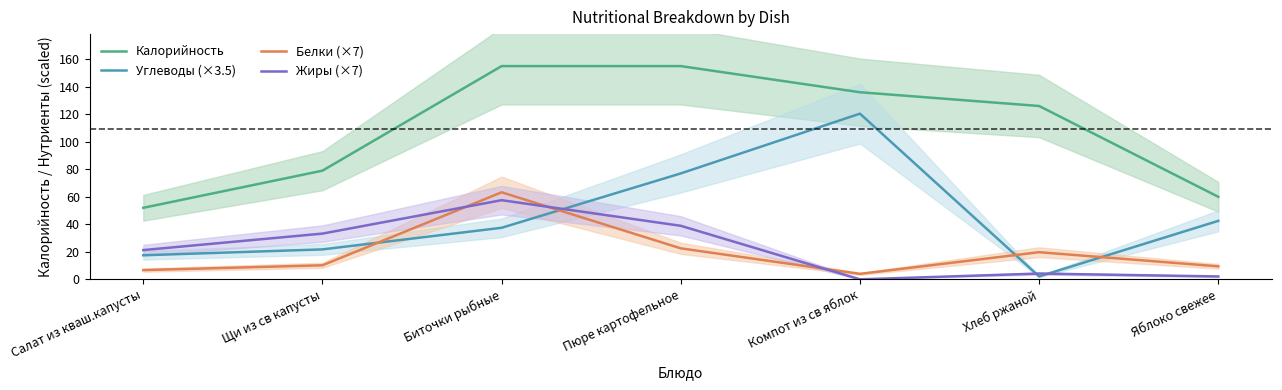

The value of Калорийность at Компот из св яблок is 54.7. True or false?

False